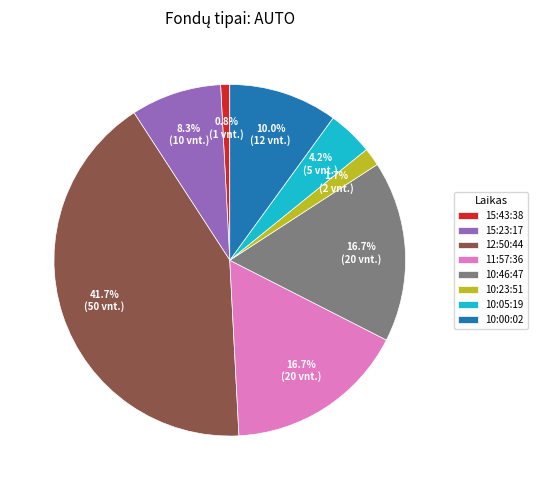

Is there any slice that represents more than half of the pie?

No